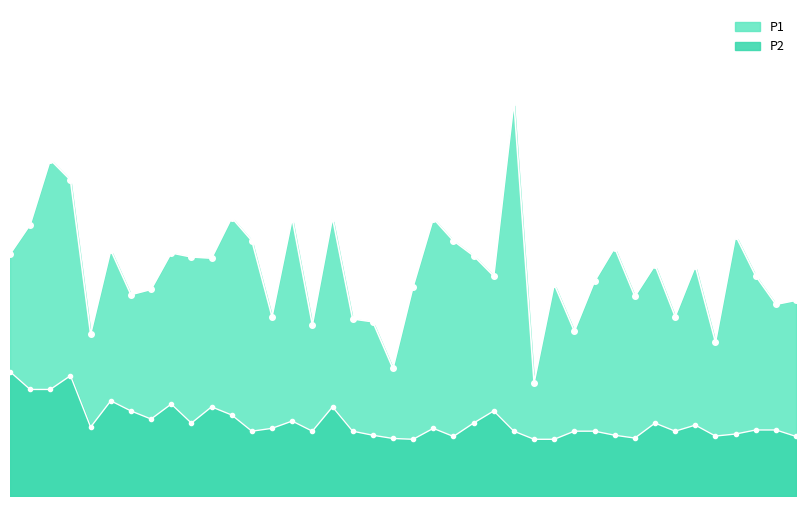

How many interior local valleys does the P1 series have?

13